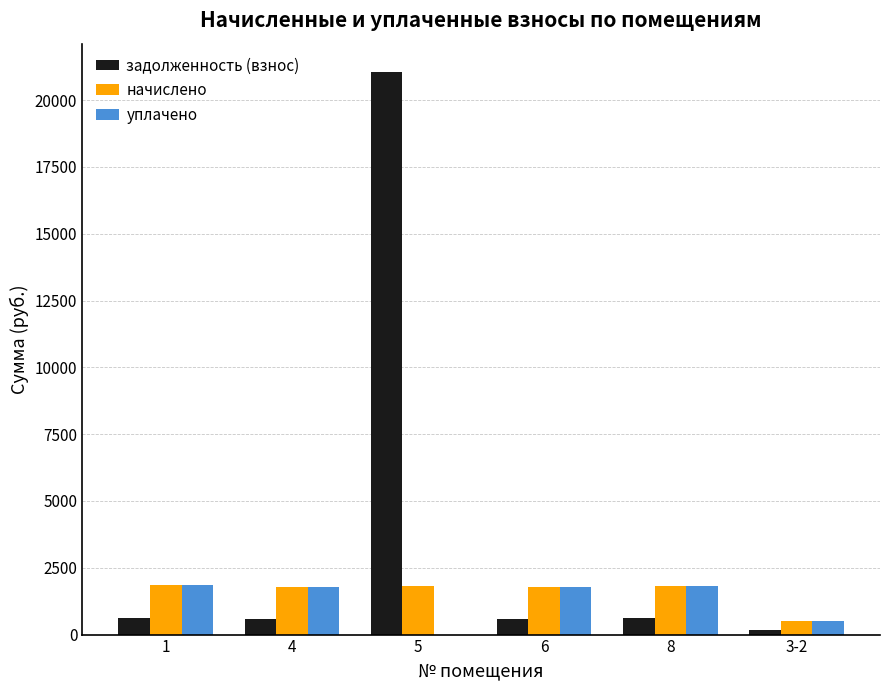

The value of задолженность (взнос) at 1 is 617.5. True or false?

True